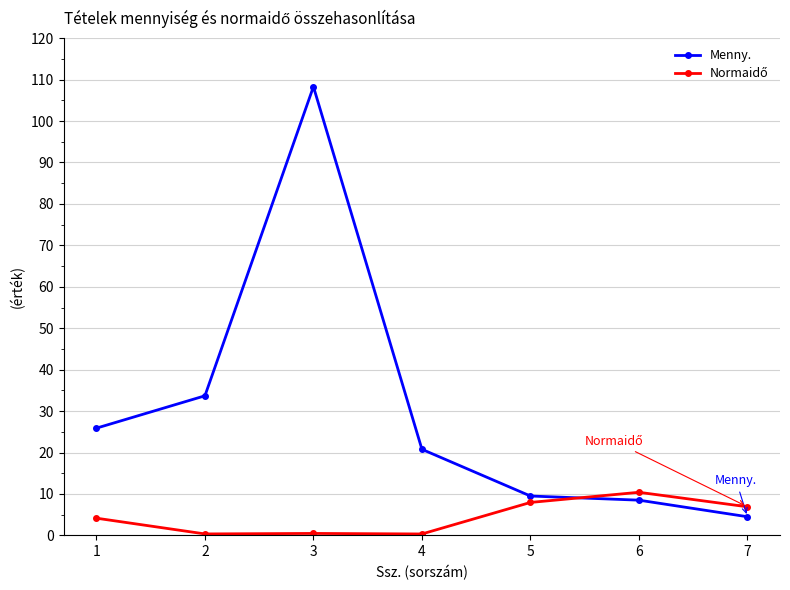

Which series has the largest range (max minus min)?

Menny.